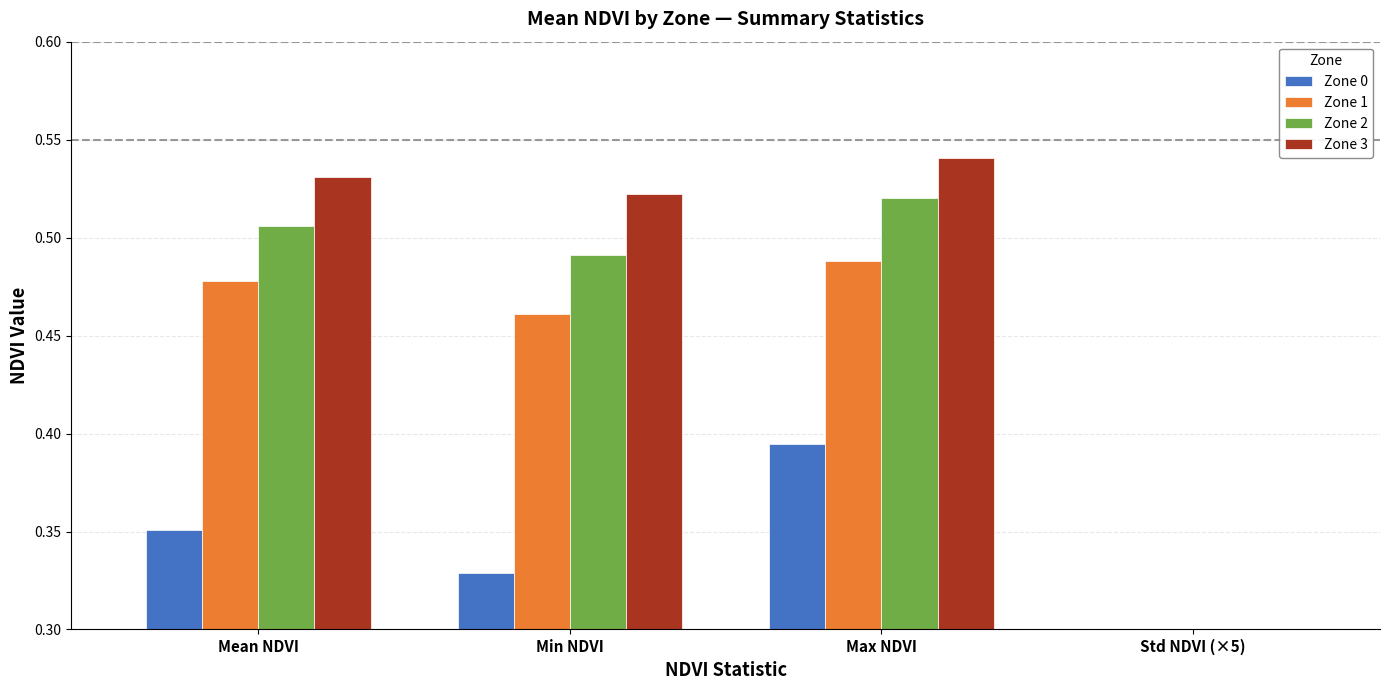

What is the spread (max minus min) of values at Std NDVI (×5)?

0.1